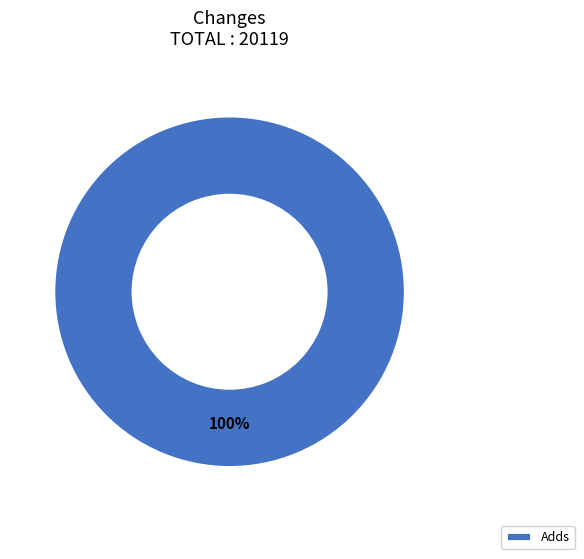

True or false: Adds accounts for 100% of the total.

True